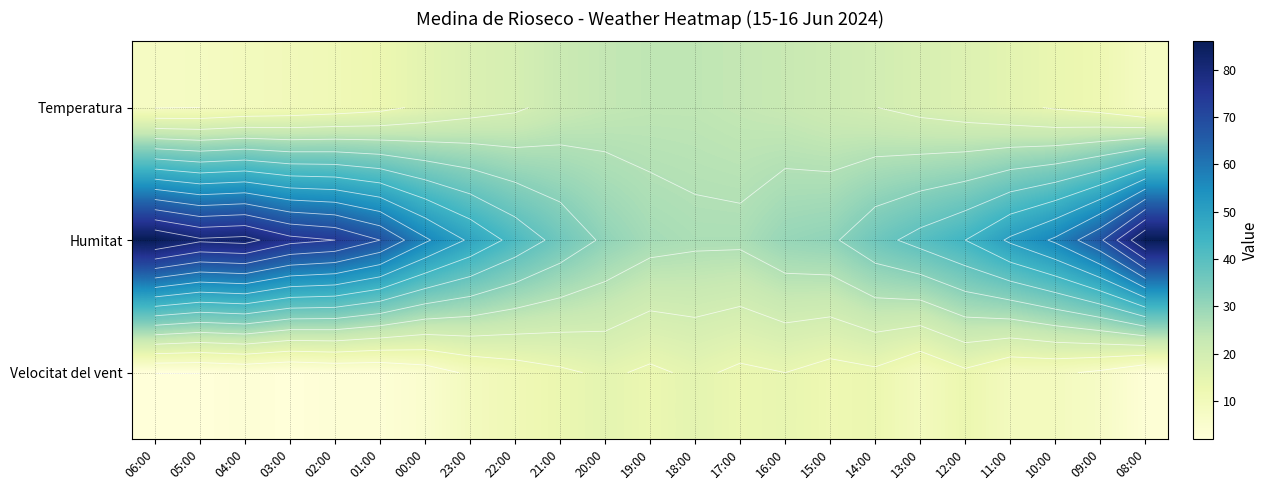

True or false: Humitat has a value of 31.0 at 20:00.

True